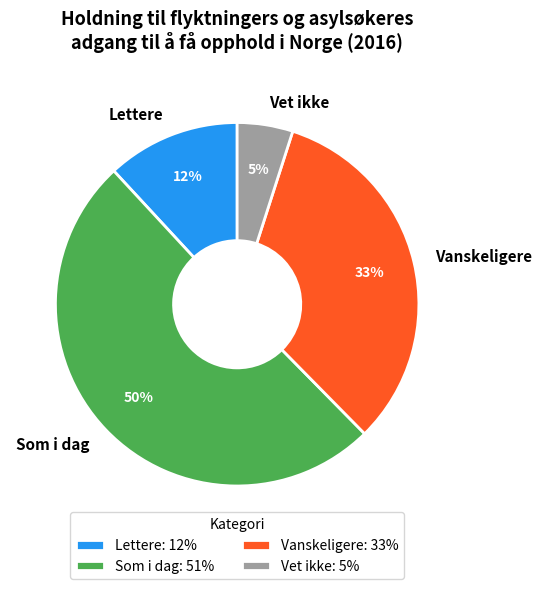

Does Lettere account for over 50% of the chart?

No